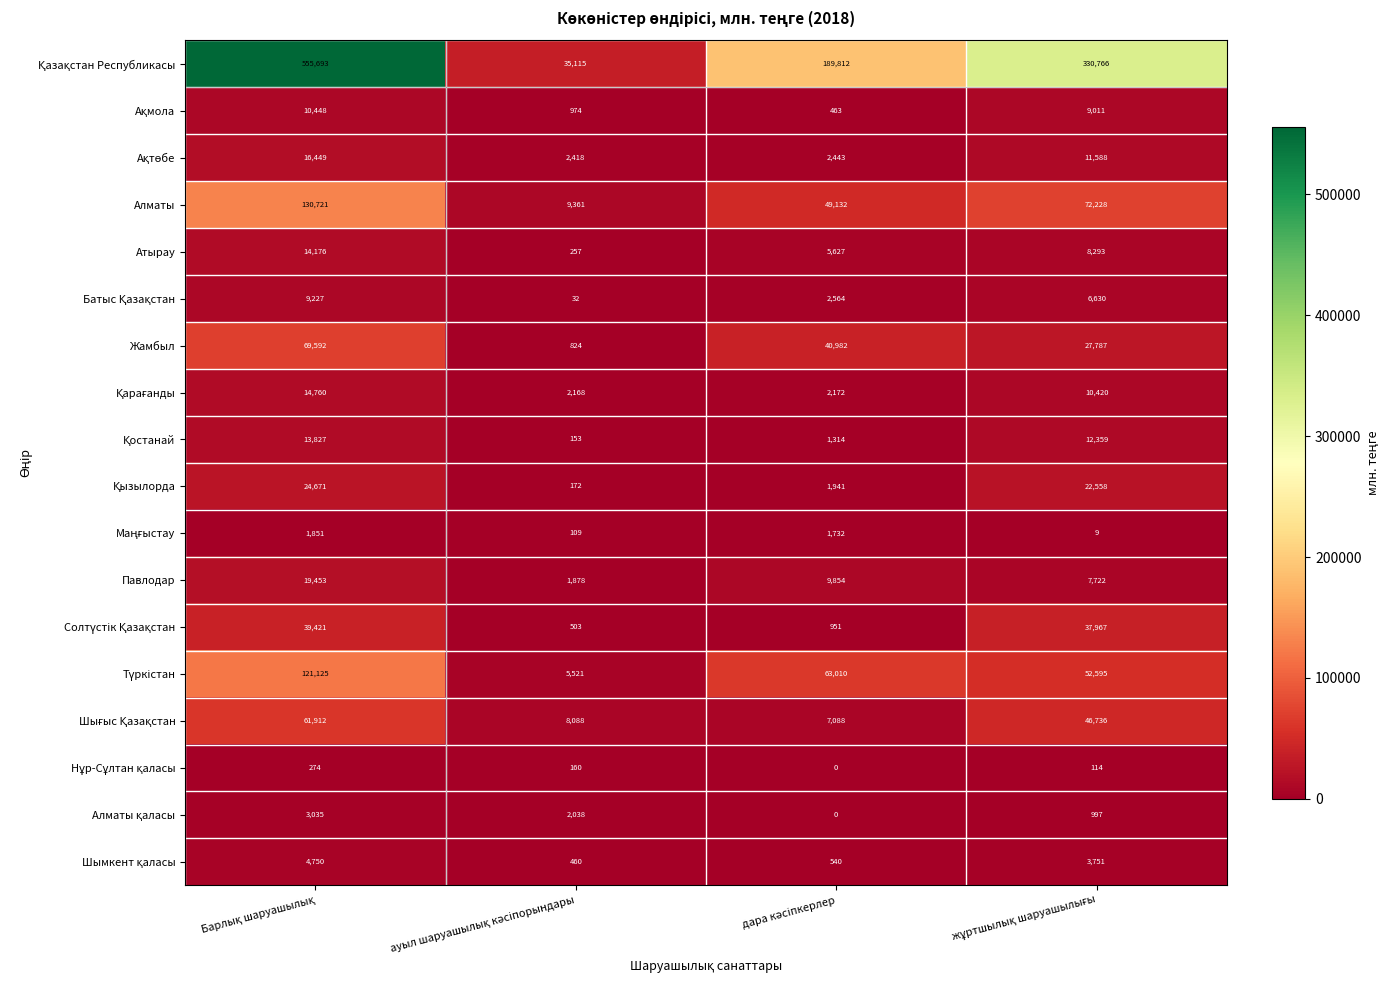

At how many categories does at least one series exceed 73101?

3